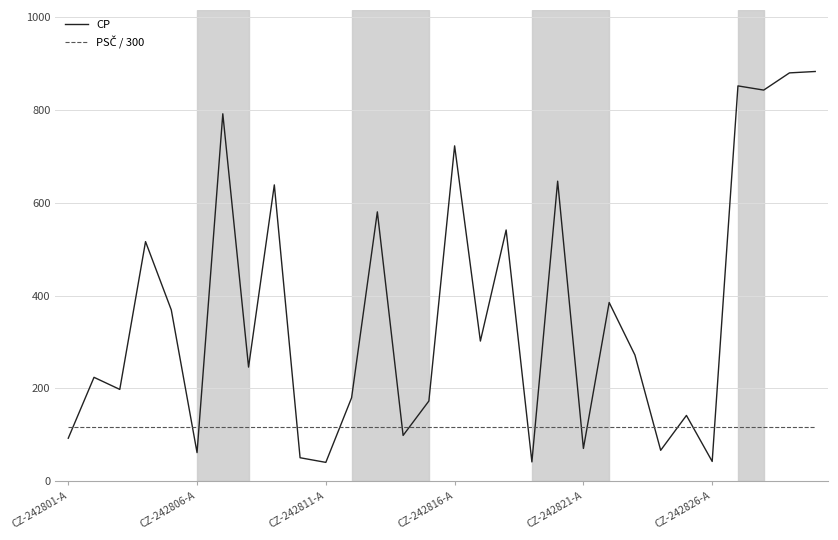

What is the difference between the maximum and minimum values in the CP series?

841.0